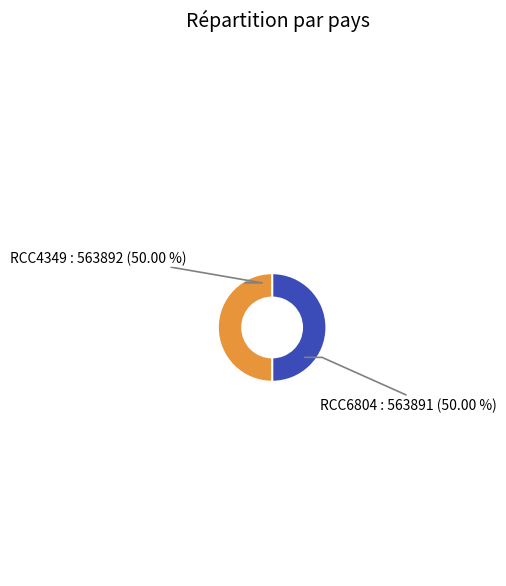

Combined, do RCC4349 and RCC6804 account for over 50%?

Yes